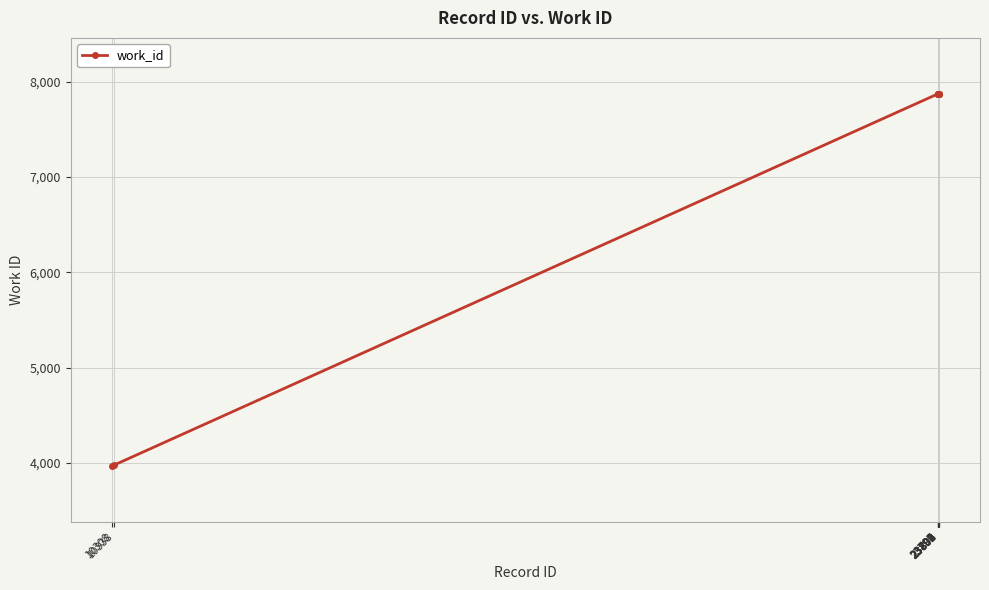

What is the smallest value displayed?

3971